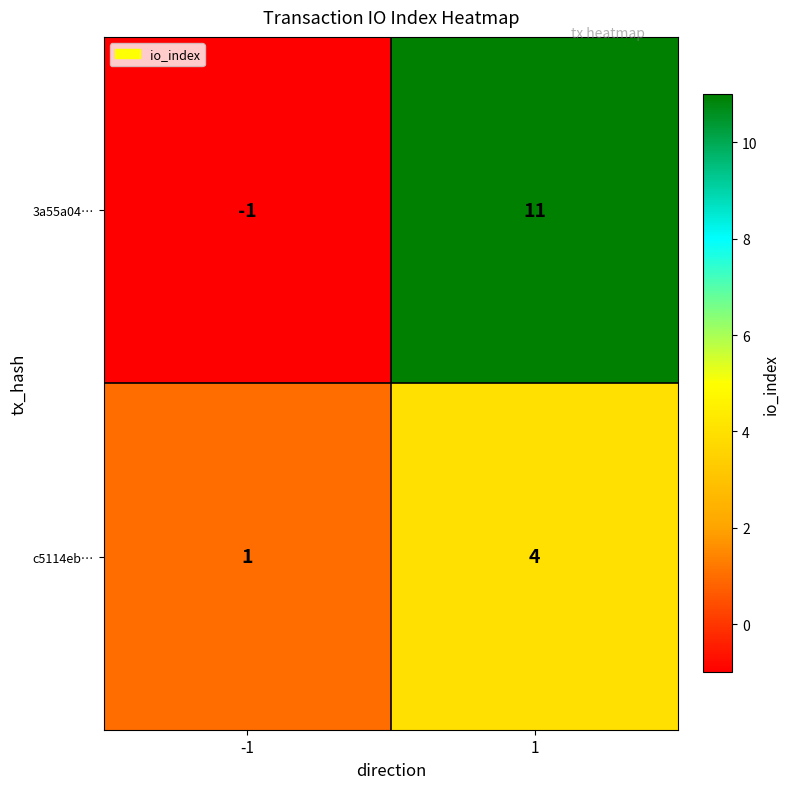

What is the greatest value displayed?

11